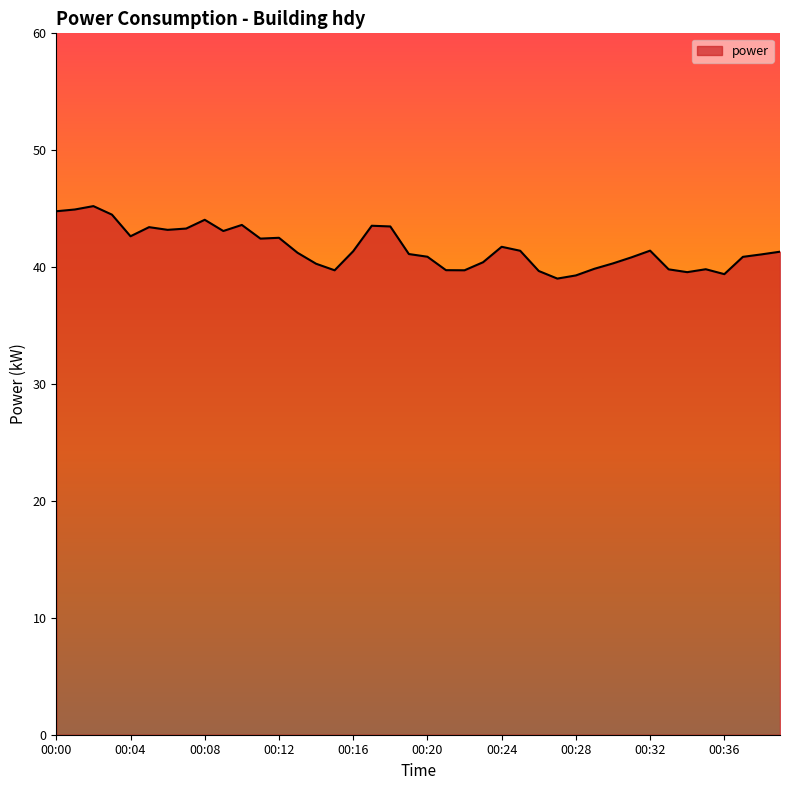

What is the difference between the second highest and second lowest values?

5.6